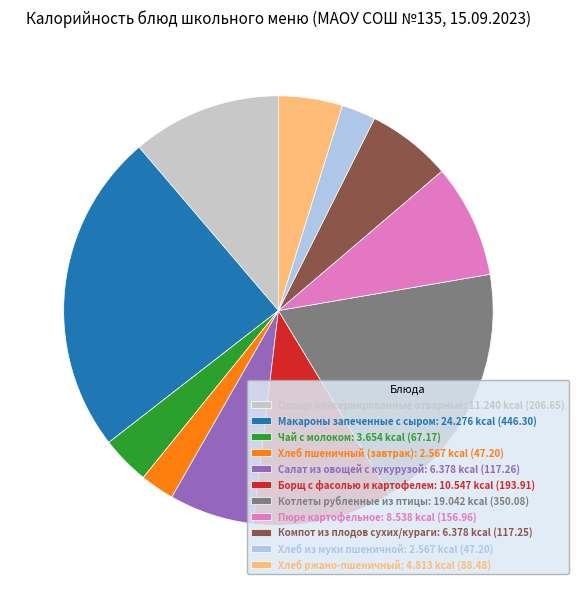

Combined, do Макароны запеченные с сыром: 24.276 kcal (446.30) and Хлеб ржано-пшеничный: 4.813 kcal (88.48) account for over 50%?

No